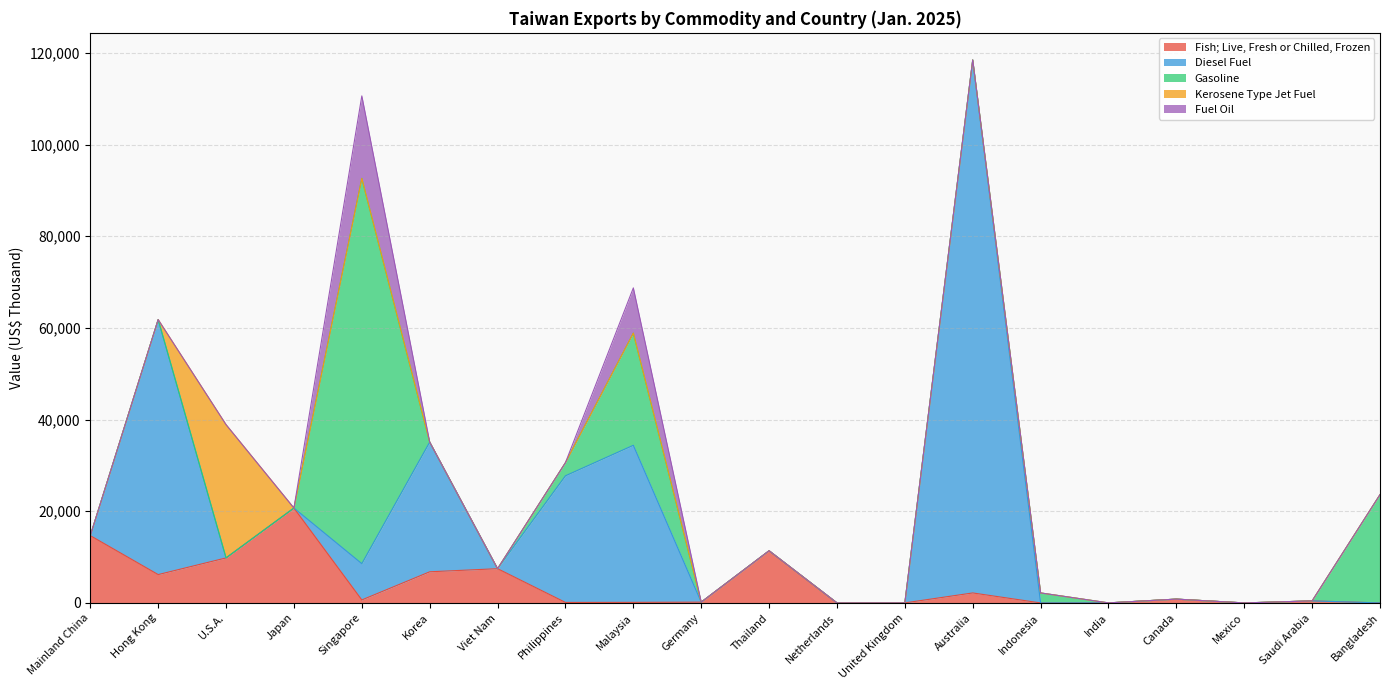

After their last crossing, which series has the higher values: Diesel Fuel or Gasoline?

Gasoline